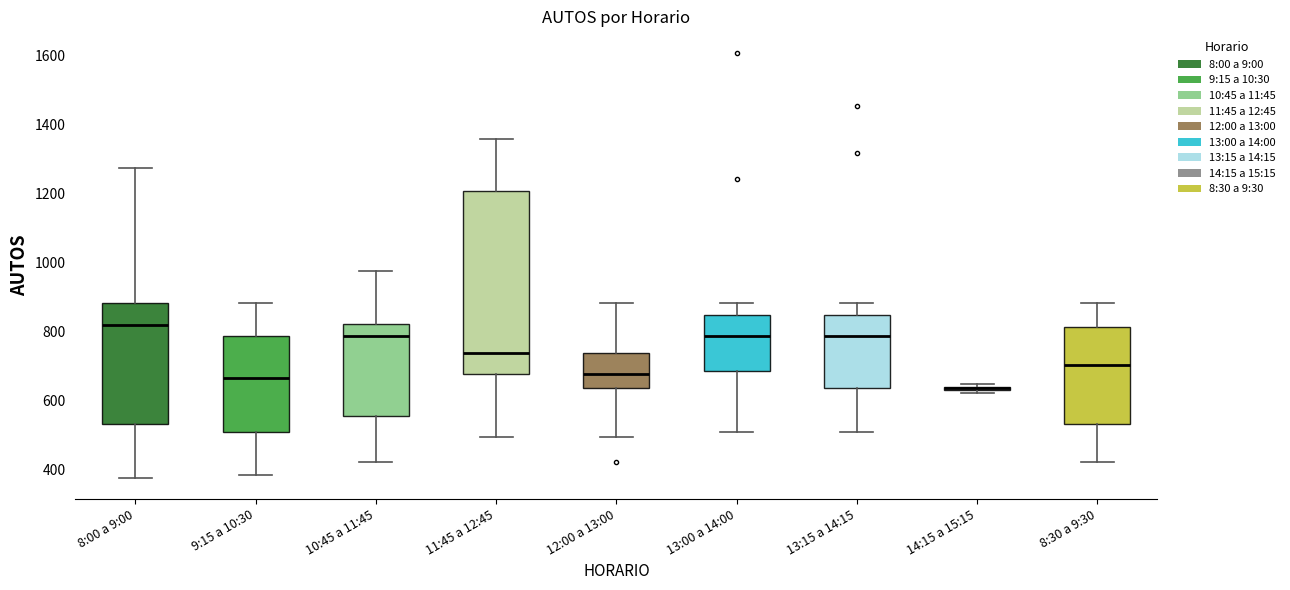

Reading left to right, transcribe this box plot: for each box, give where its median line is, the range the box spans, and where its two whiskers end, as read against the y-axis. The values are not printed on the chart, so give them approximately, as read against the axis.

8:00 a 9:00: median 820, box 540 to 880, whiskers 380 to 1280
9:15 a 10:30: median 660, box 500 to 780, whiskers 380 to 880
10:45 a 11:45: median 780, box 560 to 820, whiskers 420 to 980
11:45 a 12:45: median 740, box 680 to 1200, whiskers 500 to 1360
12:00 a 13:00: median 680, box 640 to 740, whiskers 500 to 880
13:00 a 14:00: median 780, box 680 to 840, whiskers 500 to 880
13:15 a 14:15: median 780, box 640 to 840, whiskers 500 to 880
14:15 a 15:15: box collapsed to a line at 640, whiskers 620 to 640
8:30 a 9:30: median 700, box 540 to 820, whiskers 420 to 880